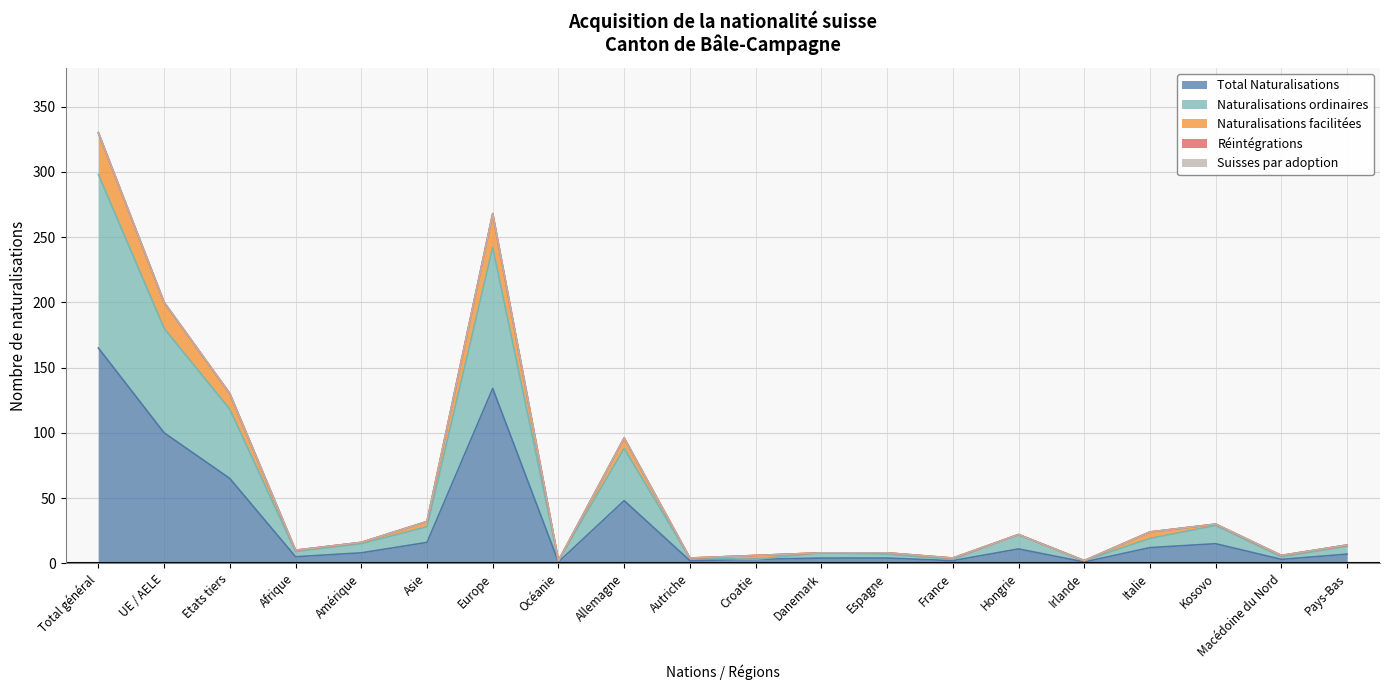

What is the value of the Naturalisations ordinaires point at the 17th from the left?

19